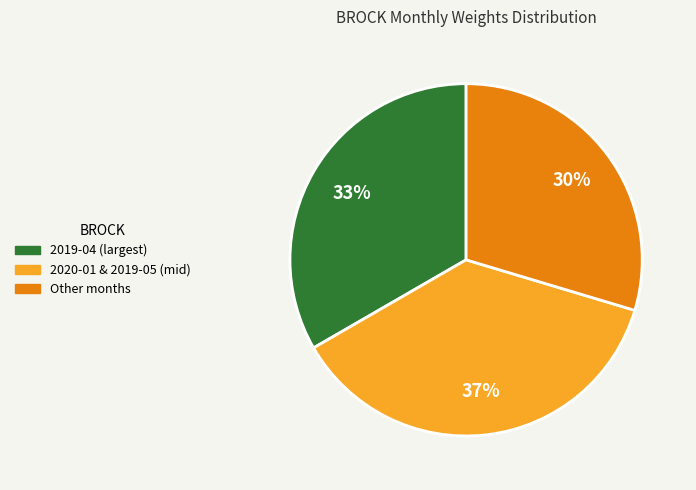

Count the number of slices in the pie.

3